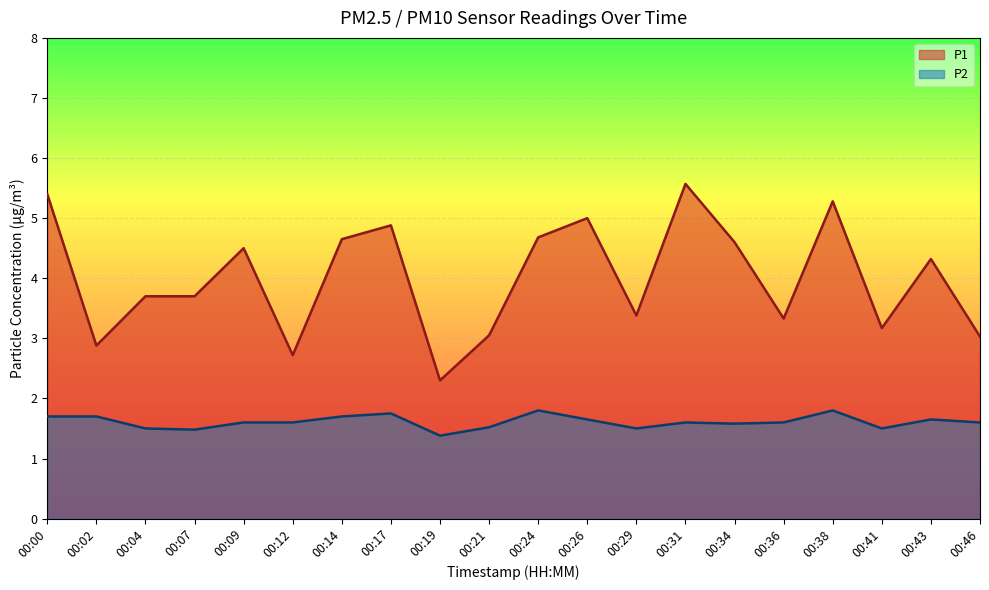

What is the spread (max minus min) of values at 00:02?

1.2